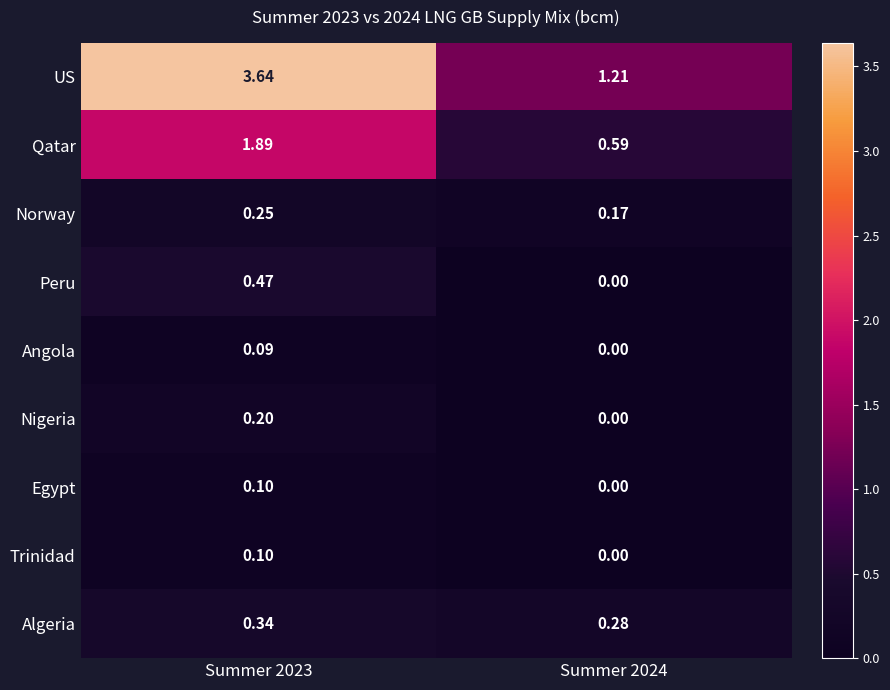

Which series changed the most between Summer 2023 and Summer 2024?

US